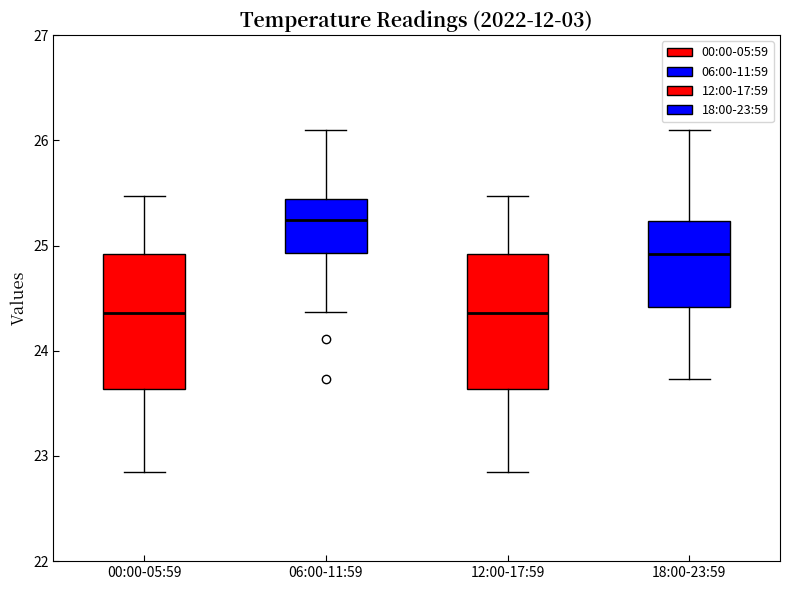

Reading left to right, read every box against the y-axis: the position of its median line, the range the box covers, and the ends of its whiskers. The values are not printed on the chart, so give them approximately, as read against the axis.

00:00-05:59: median 24.4, box 23.6 to 24.9, whiskers 22.9 to 25.5
06:00-11:59: median 25.2, box 24.9 to 25.4, whiskers 24.4 to 26.1
12:00-17:59: median 24.4, box 23.6 to 24.9, whiskers 22.9 to 25.5
18:00-23:59: median 24.9, box 24.4 to 25.2, whiskers 23.7 to 26.1